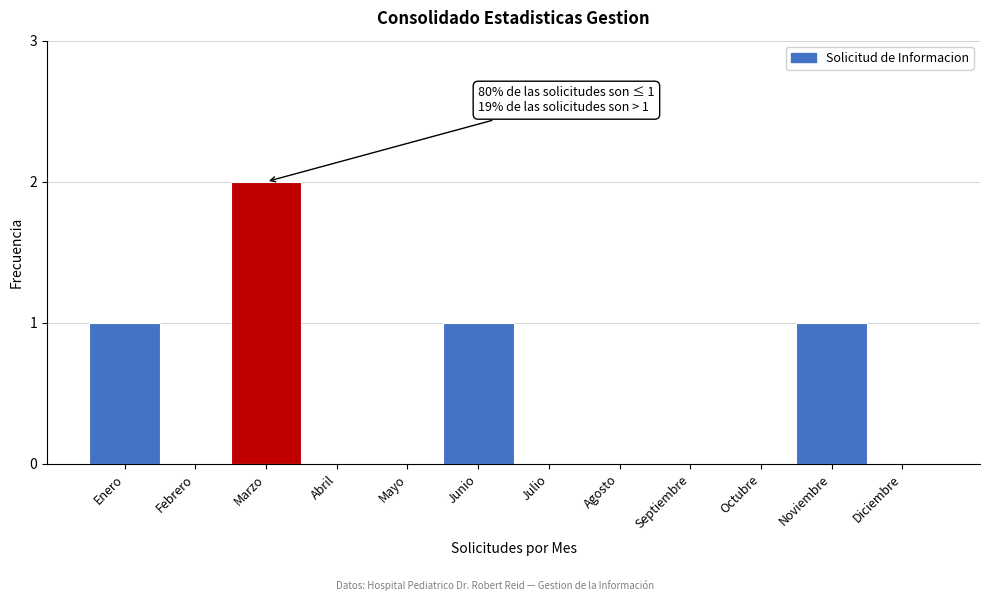

Reading right to left, what are all the values shown in this chart?

Diciembre=0	Noviembre=1	Octubre=0	Septiembre=0	Agosto=0	Julio=0	Junio=1	Mayo=0	Abril=0	Marzo=2	Febrero=0	Enero=1